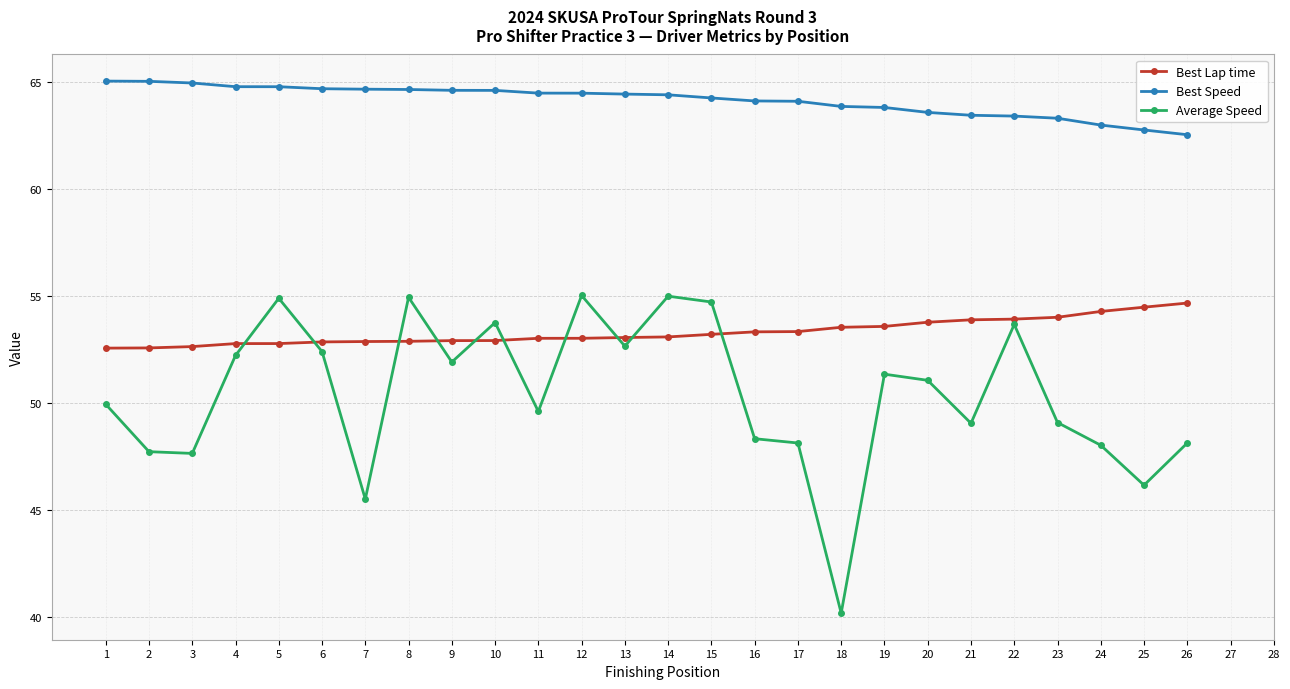

How many values in the Best Lap time series exceed 53?

16